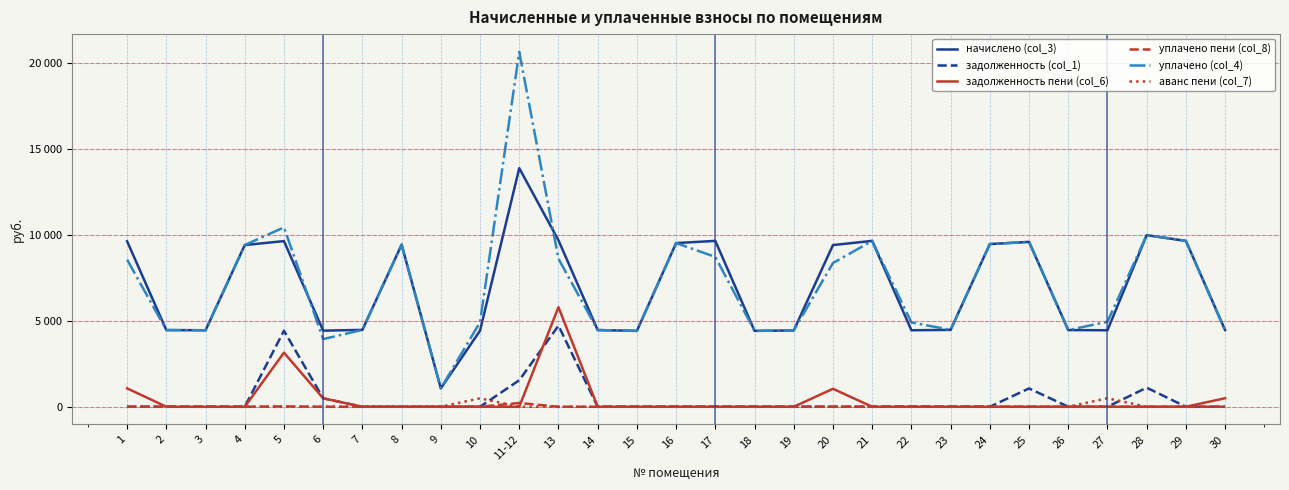

What are all the series names shown in the legend?

начислено (col_3), задолженность (col_1), задолженность пени (col_6), уплачено пени (col_8), уплачено (col_4), аванс пени (col_7)